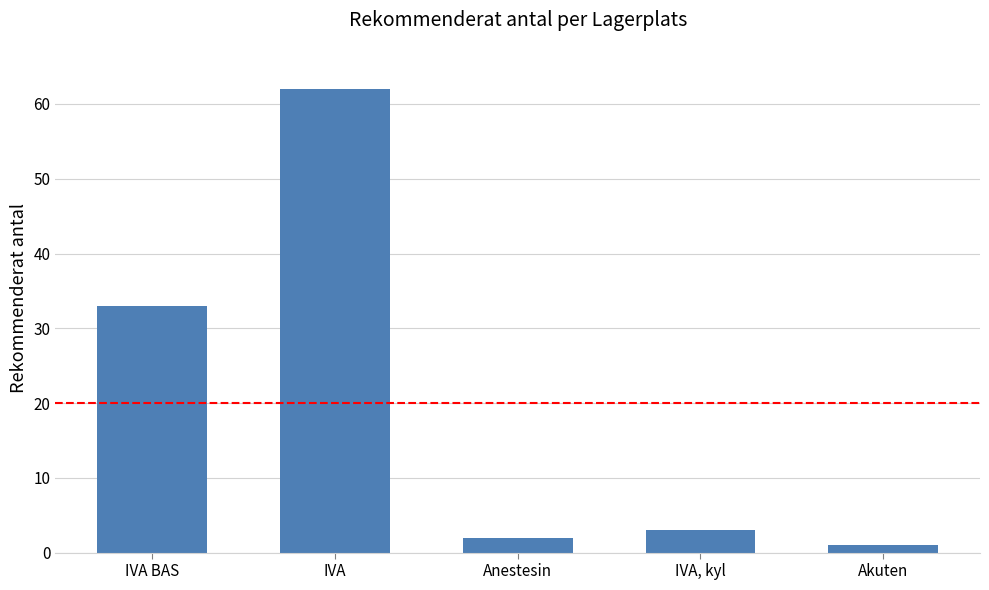

What is the greatest value displayed?

62